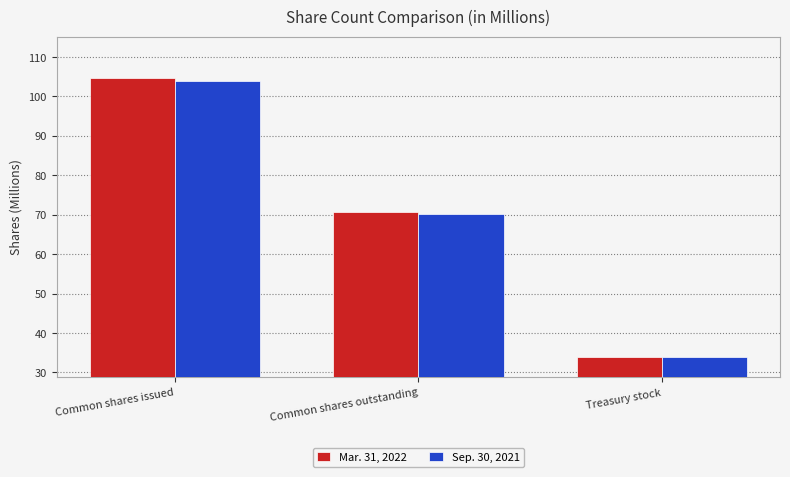

Is it true that Sep. 30, 2021 equals 92.4 at Common shares outstanding?

False